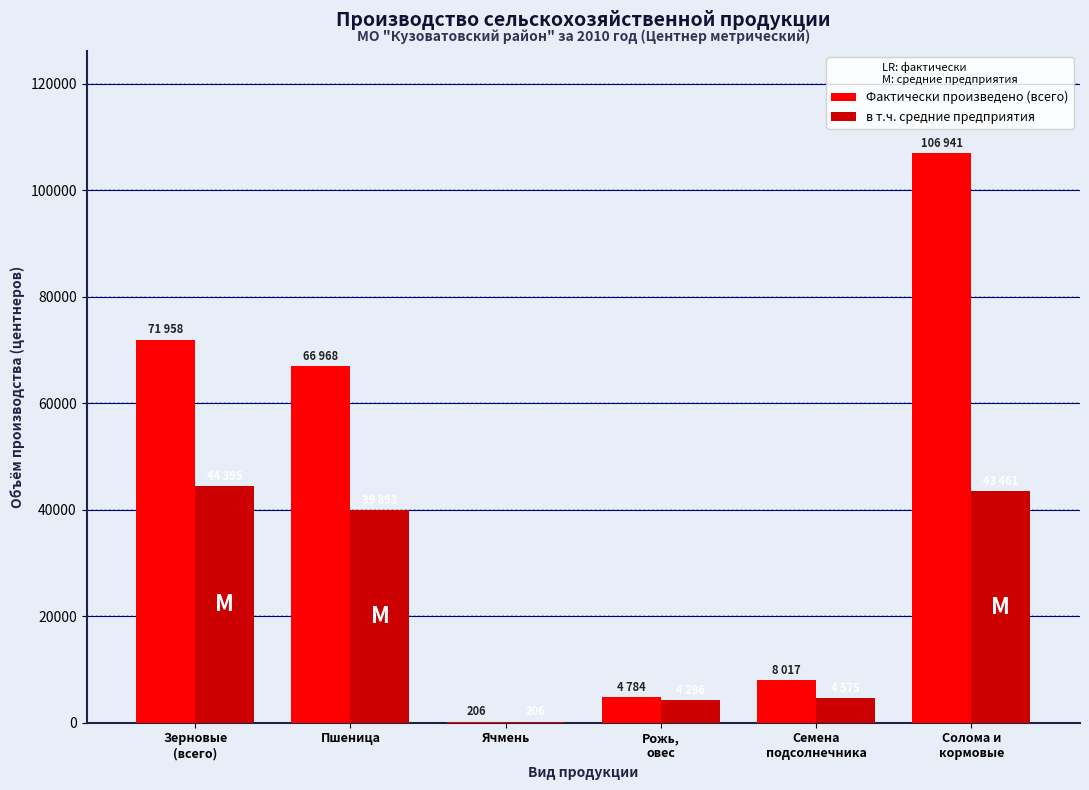

How many distinct data groups are displayed?

2